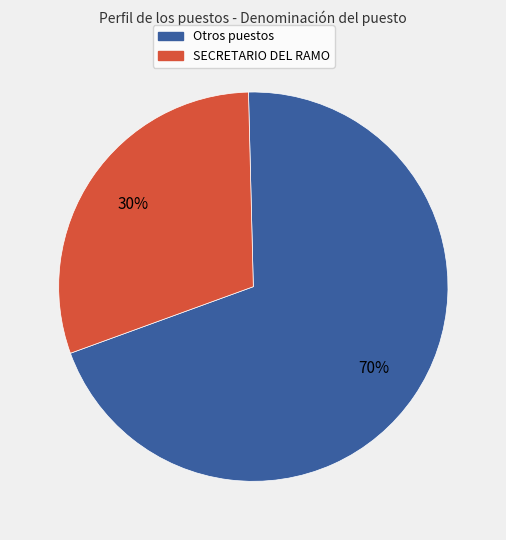

To the nearest percent, what is the difference between the largest and smallest slice percentages?

40%